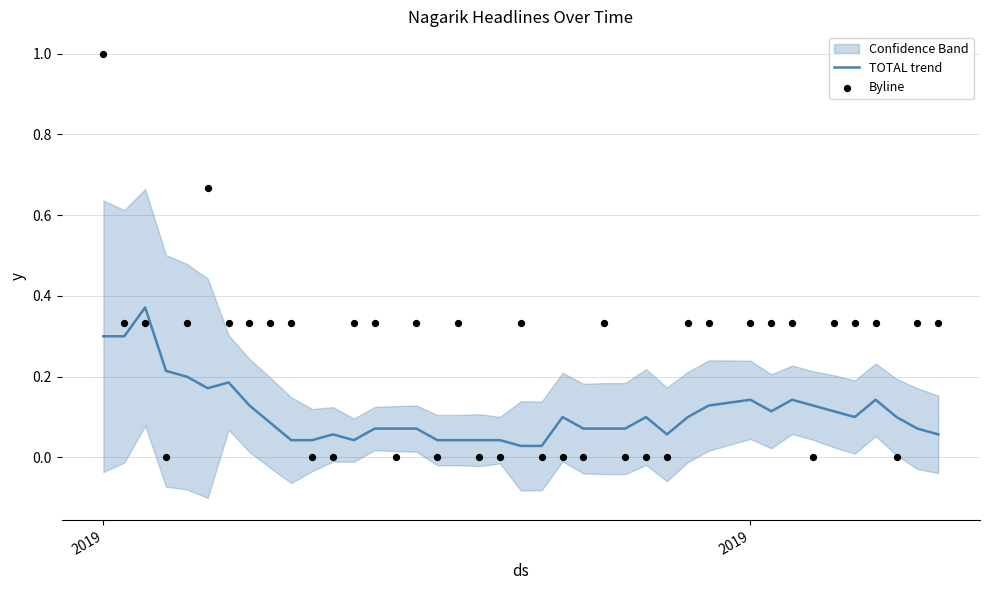

Which series has the largest Y range (max minus min)?

Byline